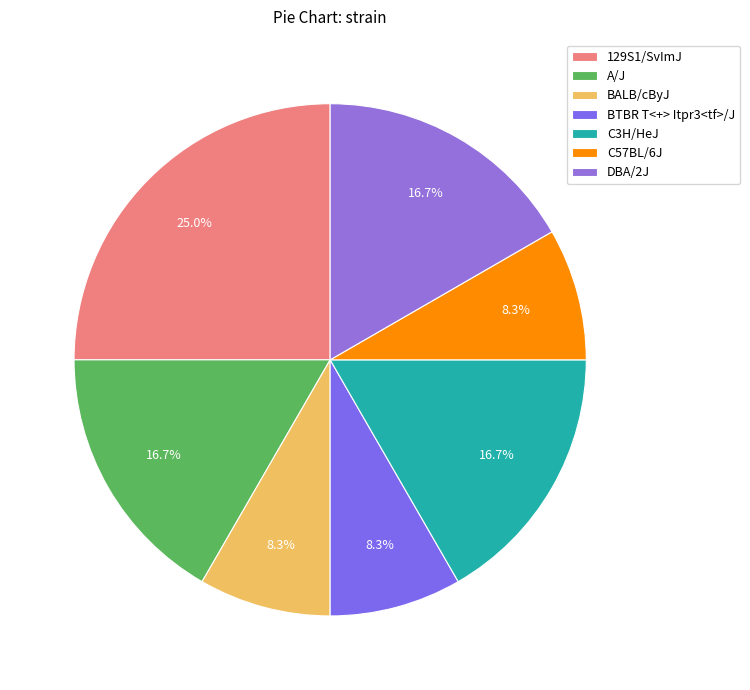

To the nearest percent, what is the average slice percentage?

14%